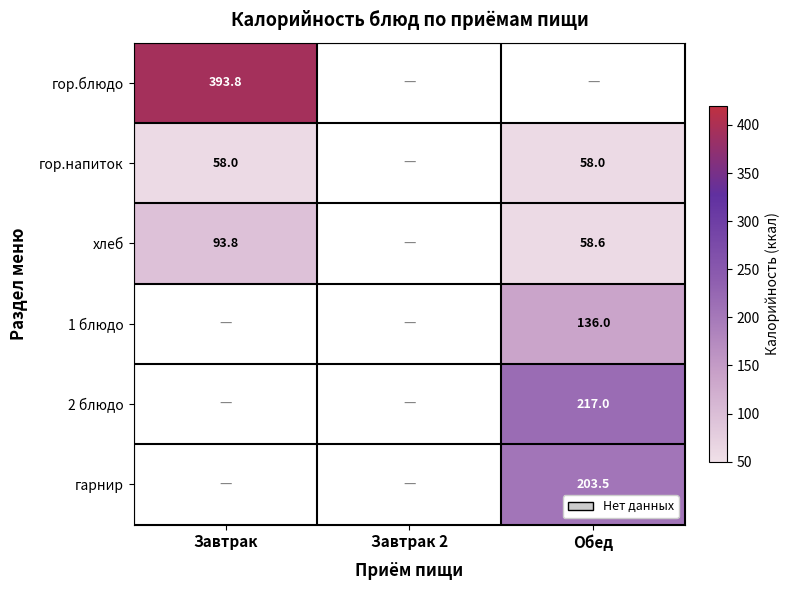

True or false: 1 блюдо has a value of 42.2 at Обед.

False